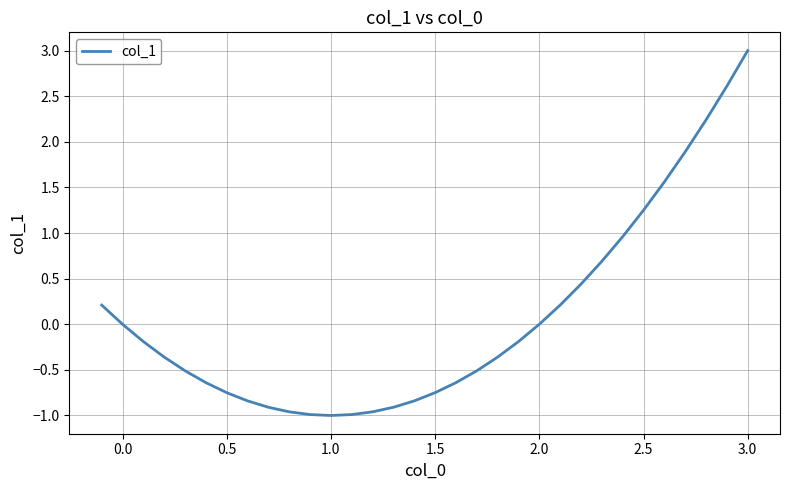

How many lines are shown in the chart?

1